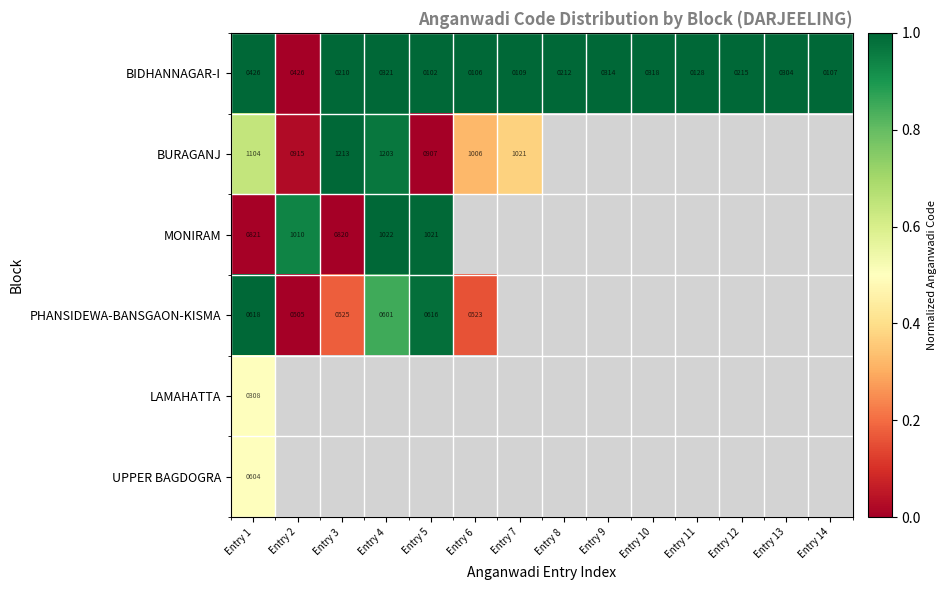

What is the spread (max minus min) of values at Entry 7?

0.6